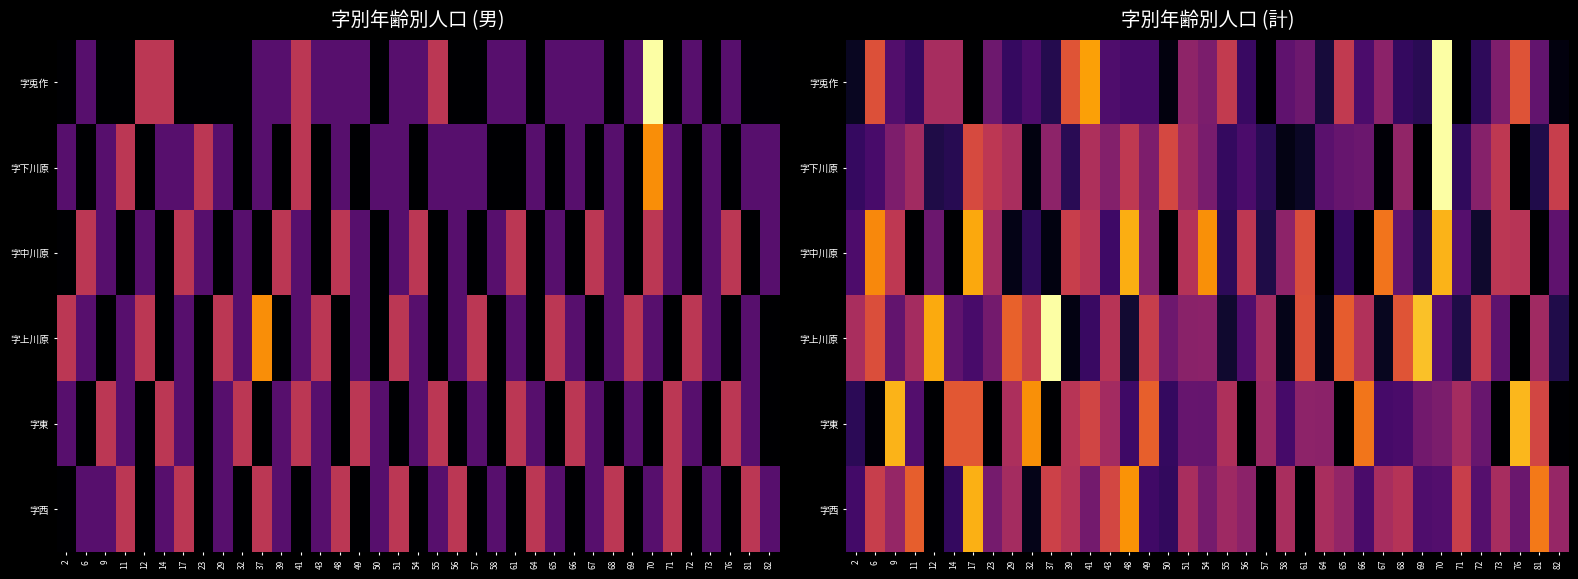

What is the total value across all series at 82?

5.5